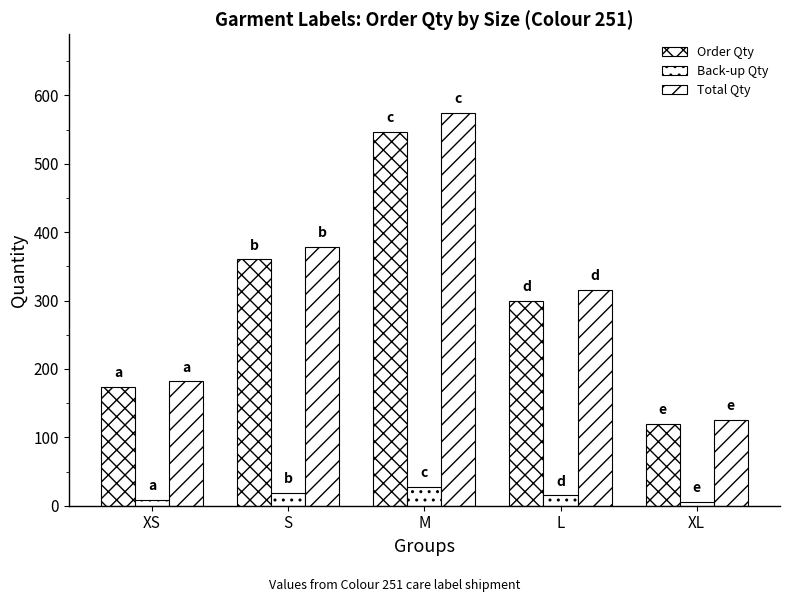

Reading left to right, list all the values displayed in this chart.

Order Qty: 173.0	360.0	547.0	300.0	120.0
Back-up Qty: 8.7	18.0	27.4	15.0	6.0
Total Qty: 181.7	378.0	574.4	315.0	126.0